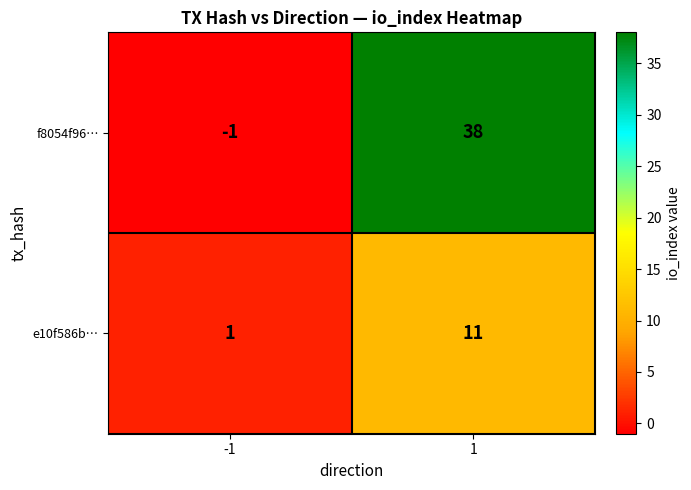

Which series has the largest total across all categories?

f8054f96…